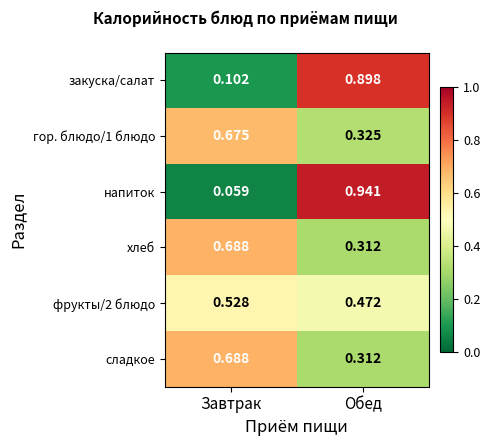

Where is хлеб nearest to the value 0?

Обед